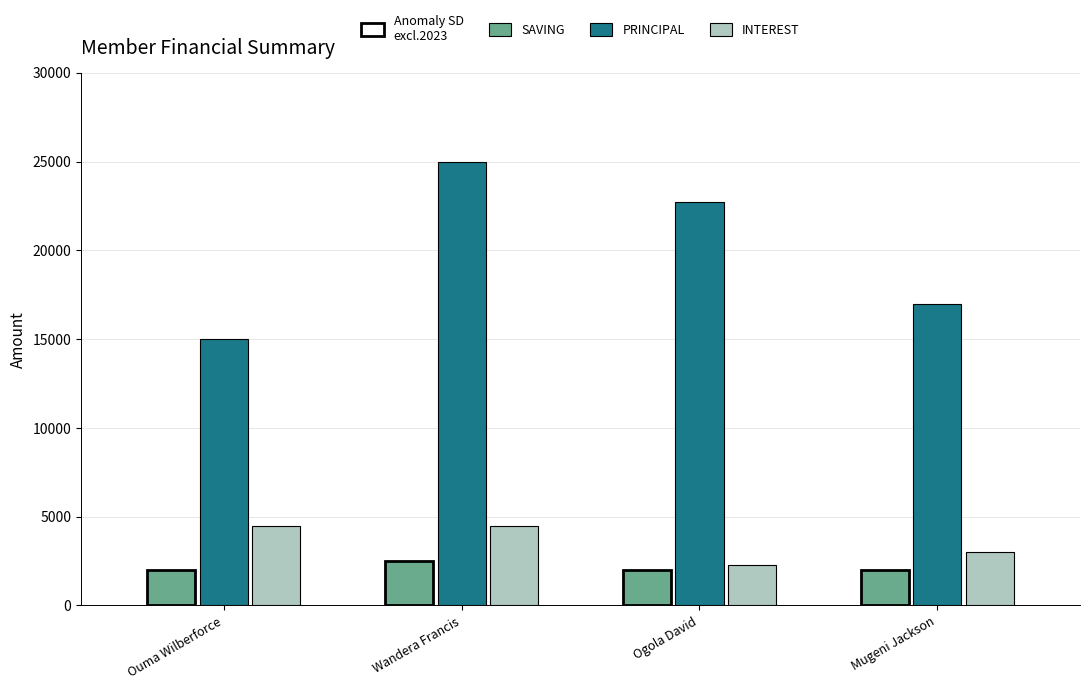

Between Ouma Wilberforce and Wandera Francis, which series saw the biggest shift?

PRINCIPAL